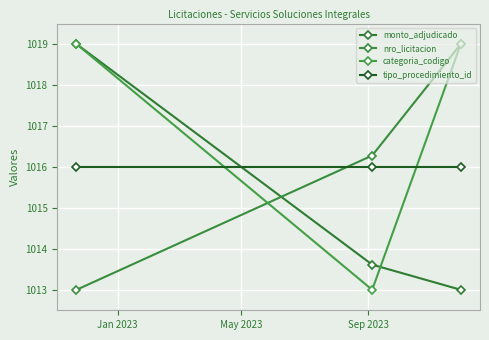

How many lines are shown in the chart?

4